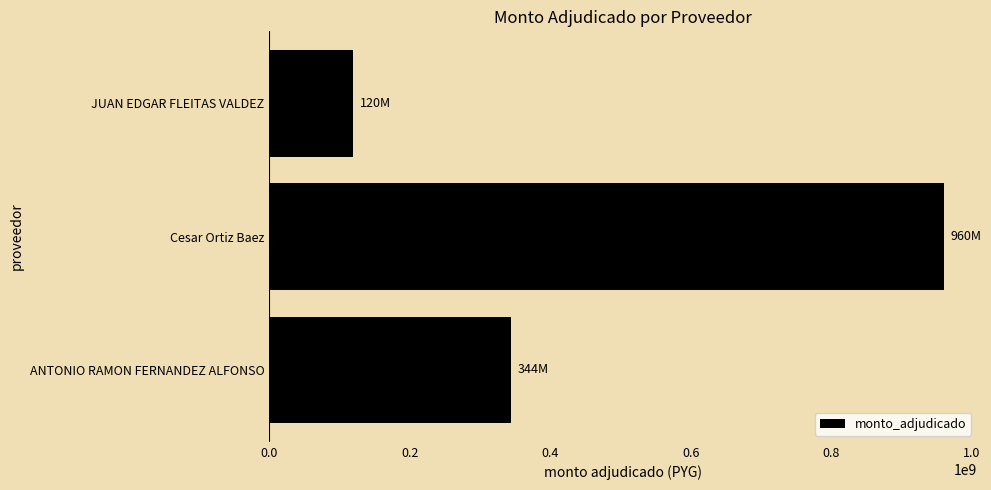

How many bars are there in total?

3